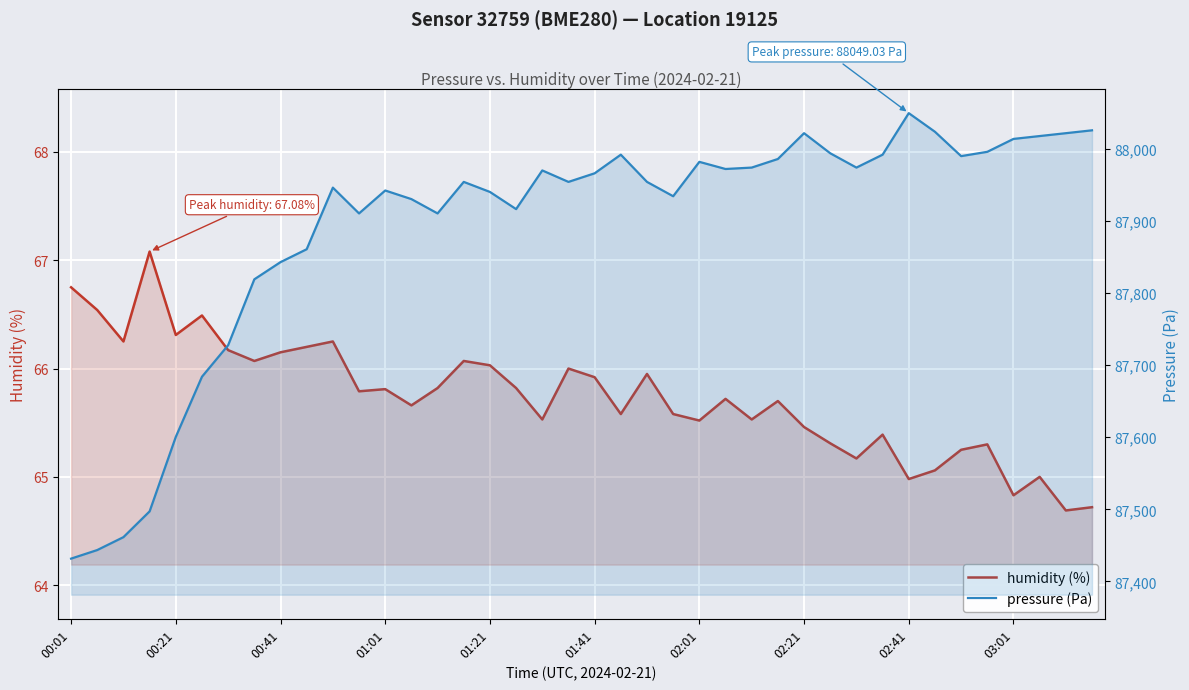

True or false: pressure and humidity intersect in this chart.

False